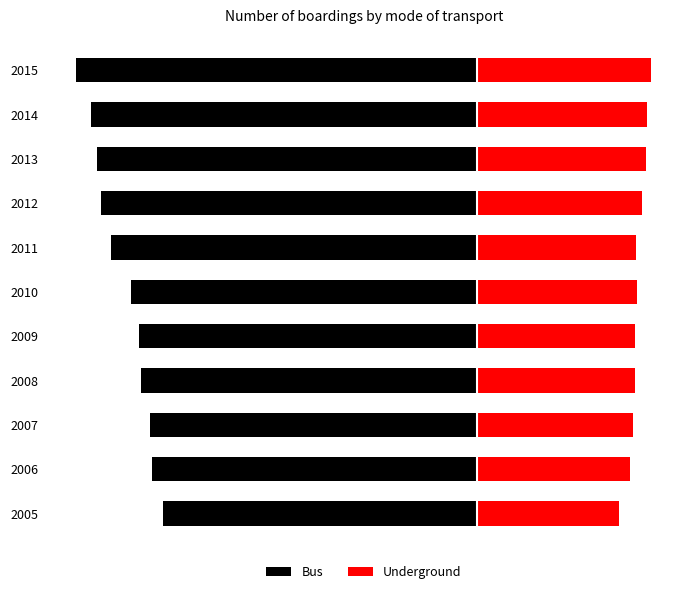

What is the spread (max minus min) of values at 2011?

1017